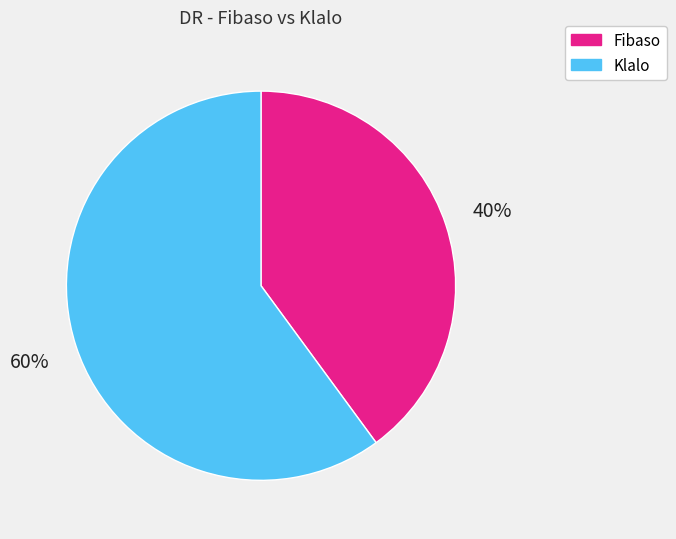

Which slice is the smallest?

Fibaso